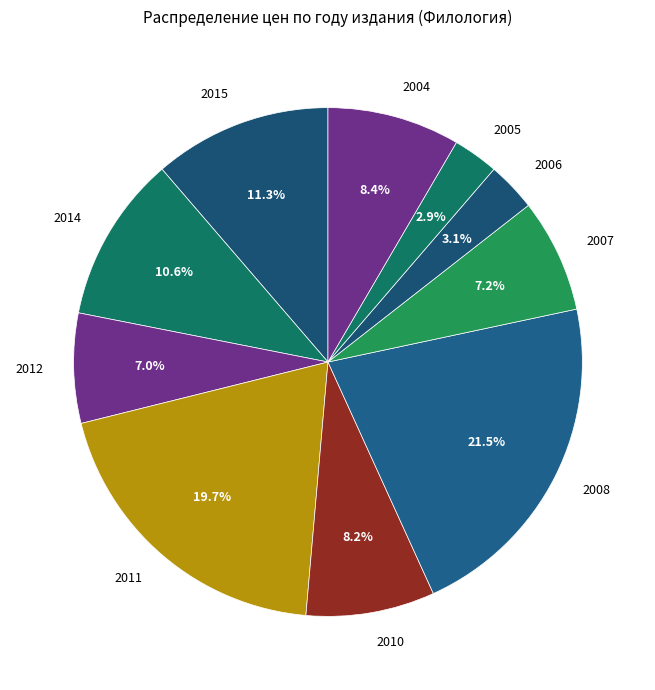

Which category has the biggest portion of the pie?

2008